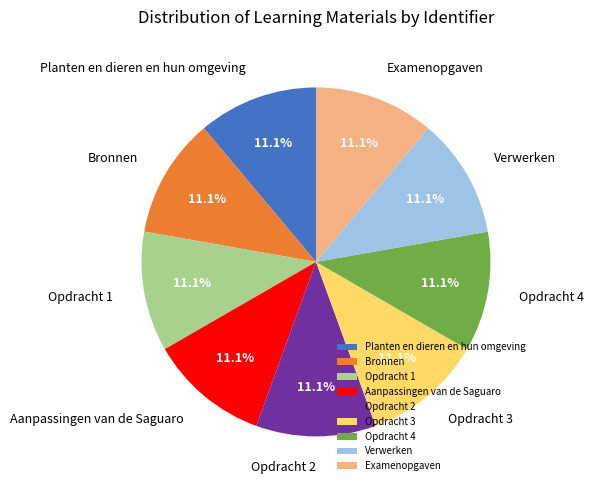

The Examenopgaven slice represents 2% of the pie. True or false?

False